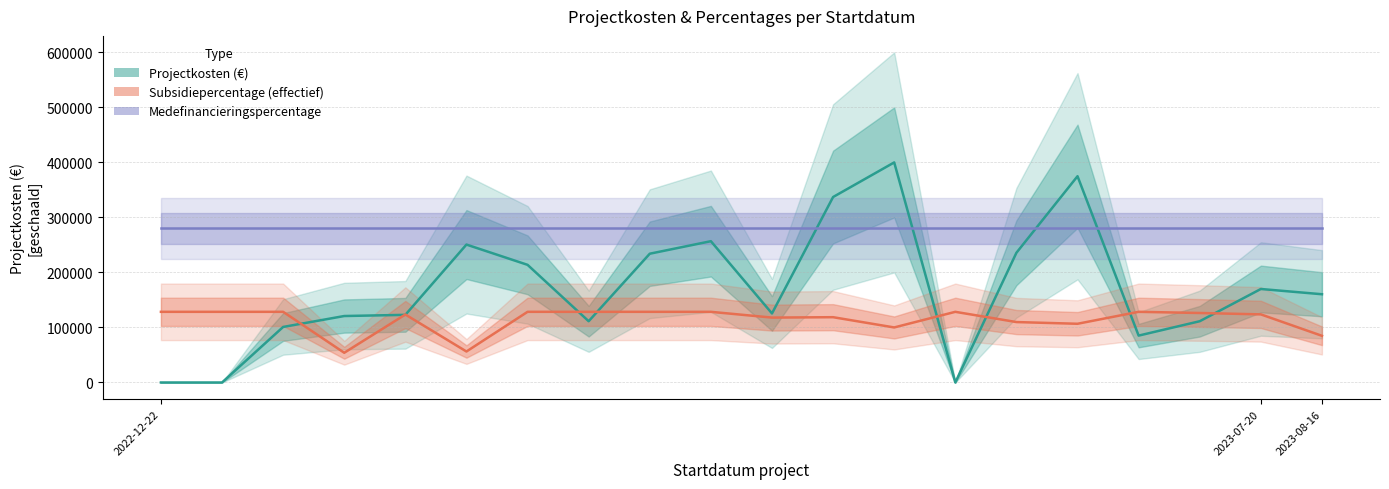

How many interior local peaks does the Subsidiepercentage (effectief) series have?

4